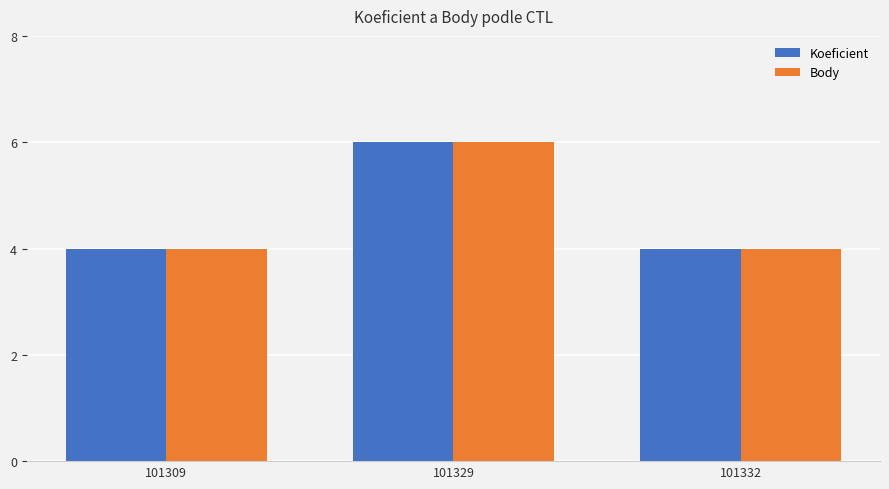

What is the sum of the Body values at 101329 and 101309?

10